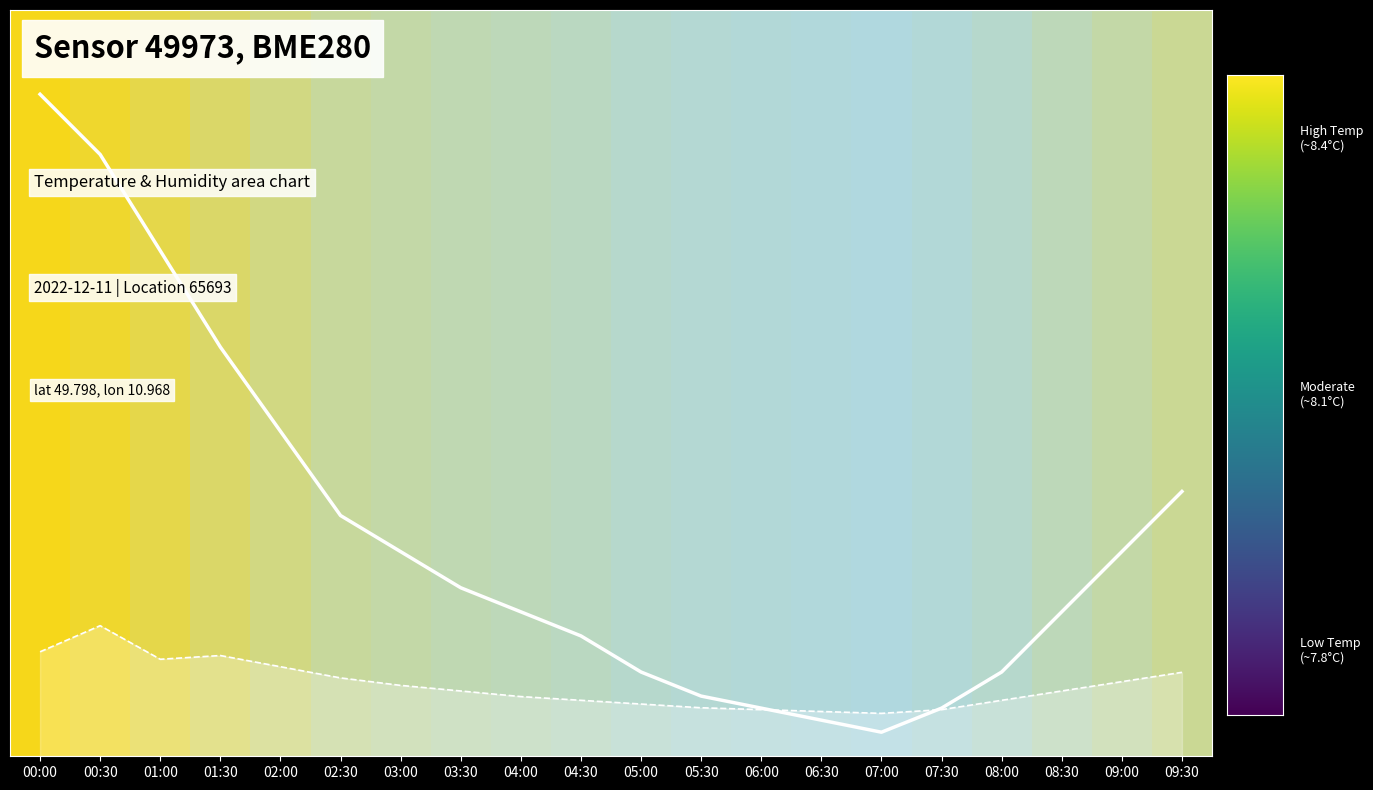

Which series changed the most between 09:00 and 09:30?

temperature